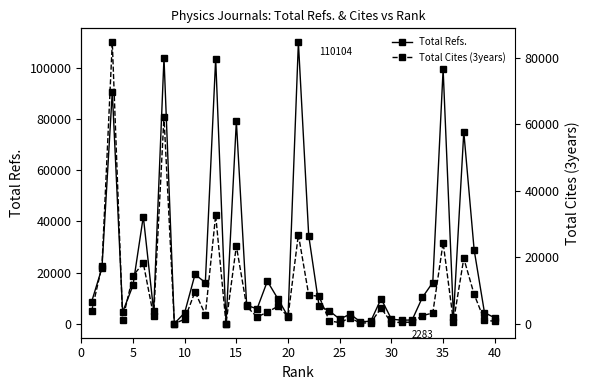

Rank the series by their average value, from lowest to highest.

Total Cites (3years), Total Refs.